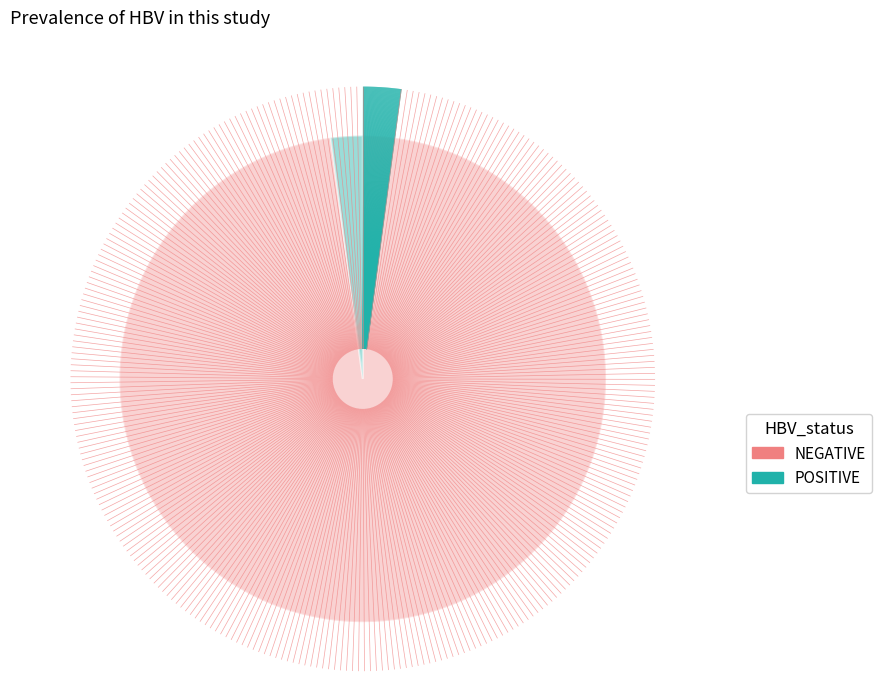

Does any single category account for the majority?

Yes